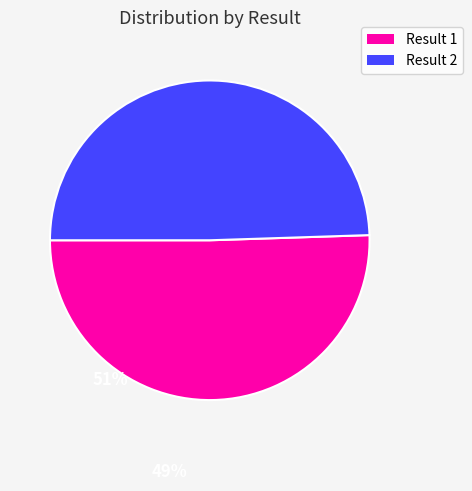

Is there a majority slice in this chart?

Yes